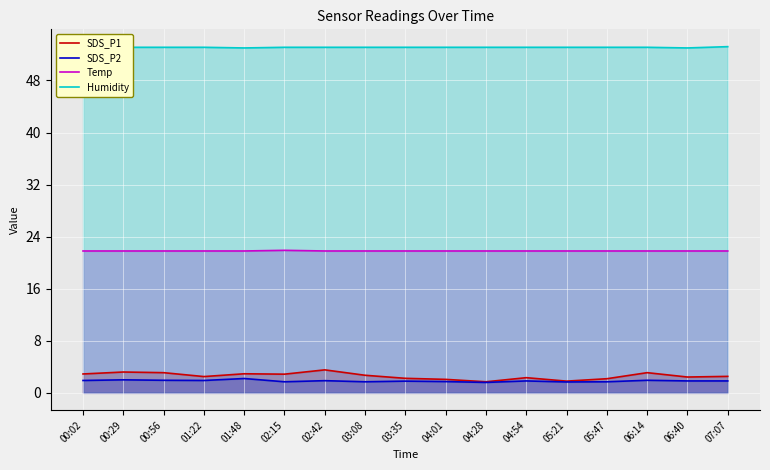

Where is the first local minimum for SDS_P1?

01:22